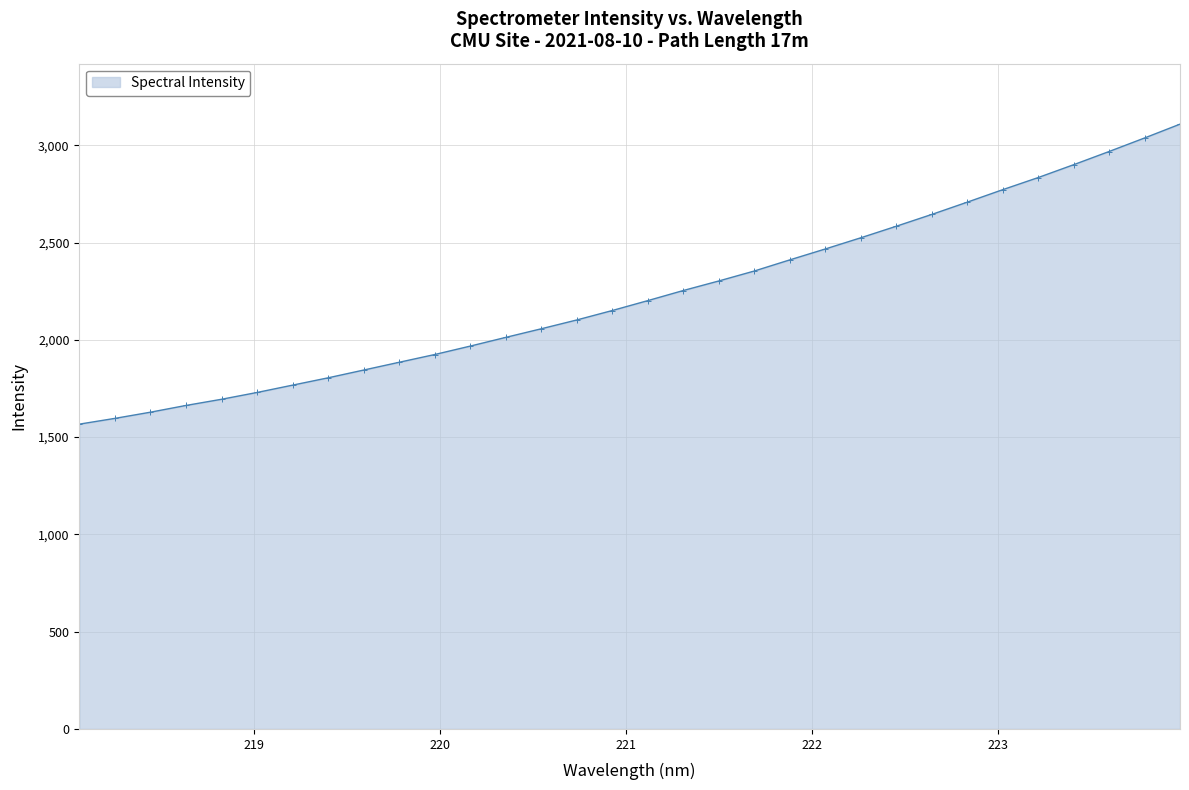

How many lines are shown in the chart?

1